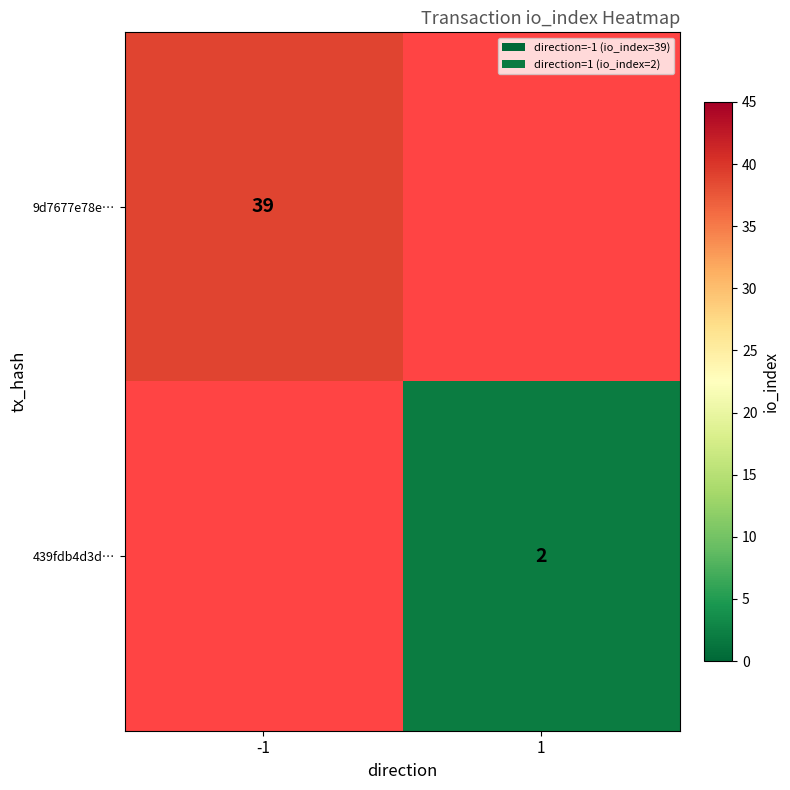

The value of 9d7677e78e… at -1 is 39. True or false?

True